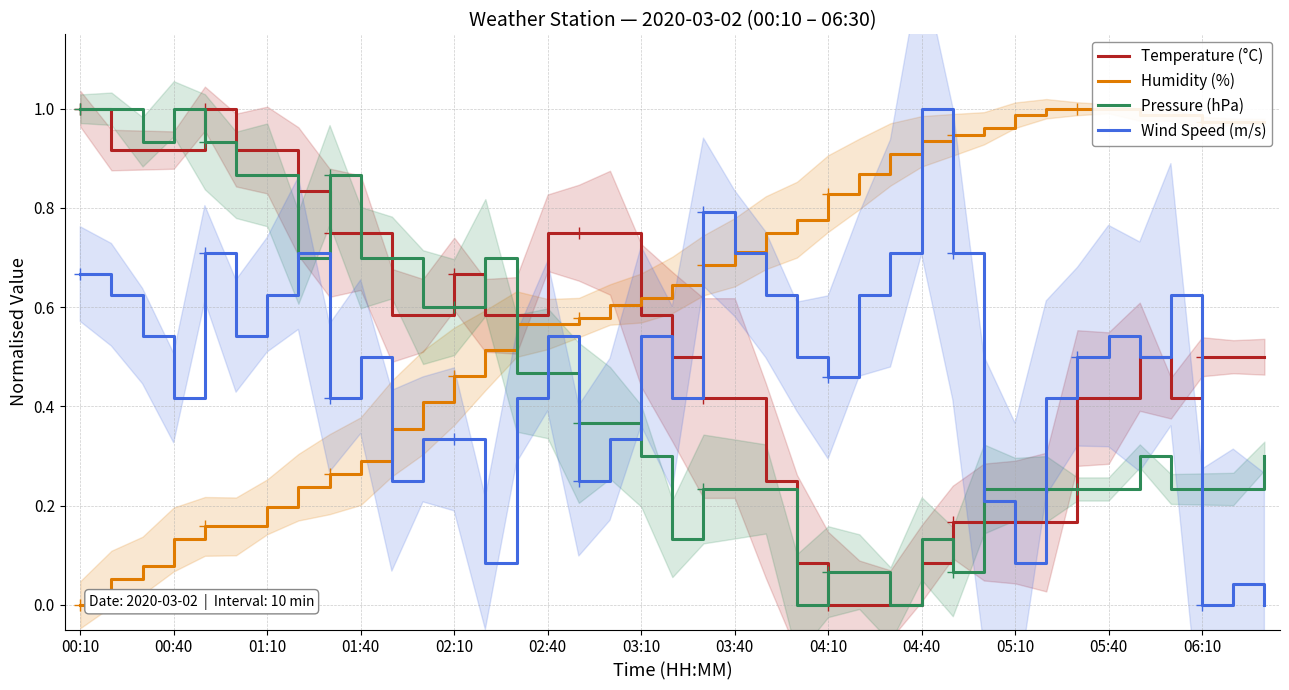

What is the value of the Pressure (hPa) point at the 39th from the left?

0.3